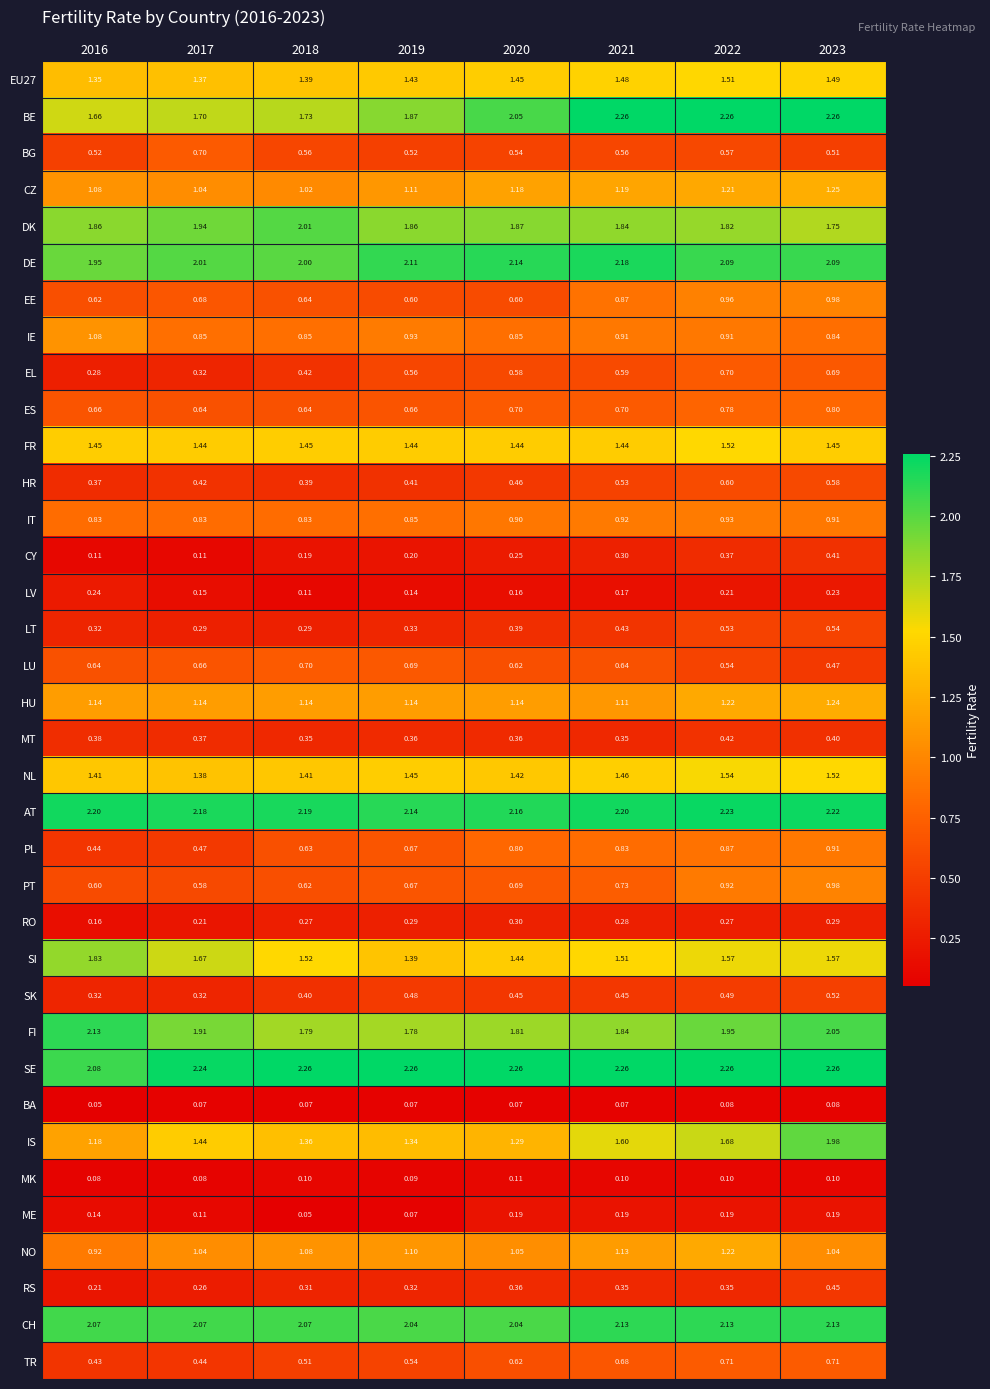

Which series has the largest range (max minus min)?

IS